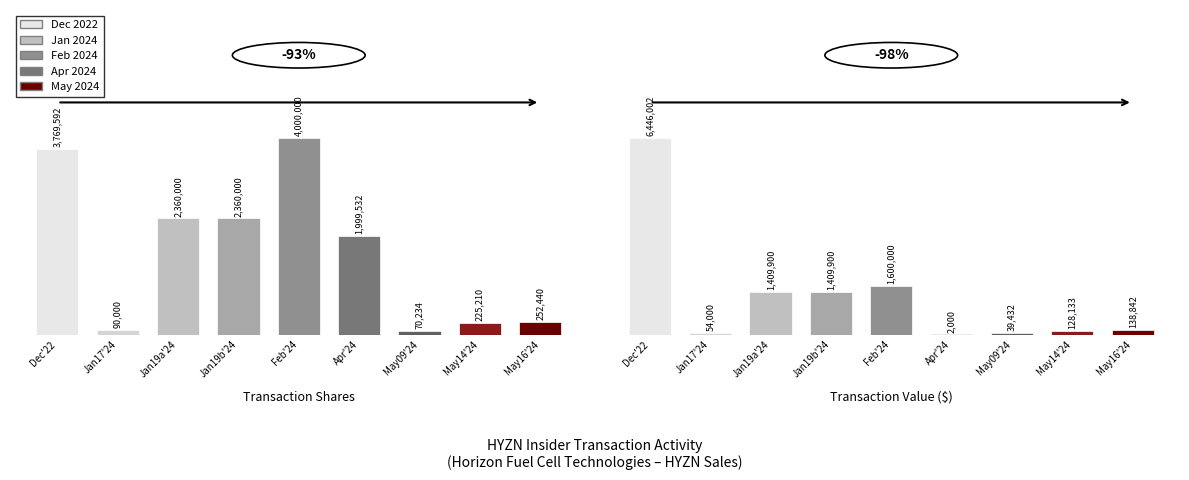

How many values in the Transaction Value ($) series exceed 138842?

4